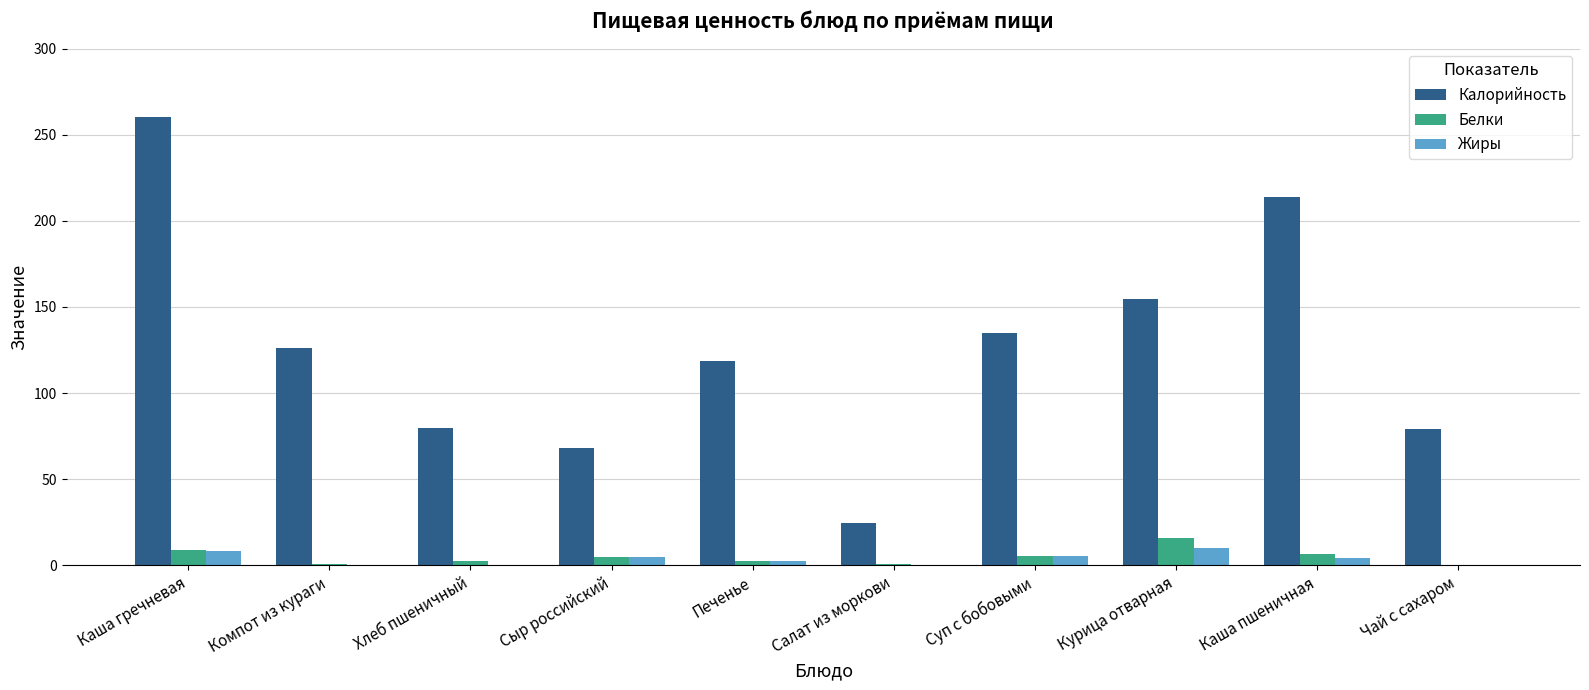

What is the highest value of the Калорийность series?

260.0